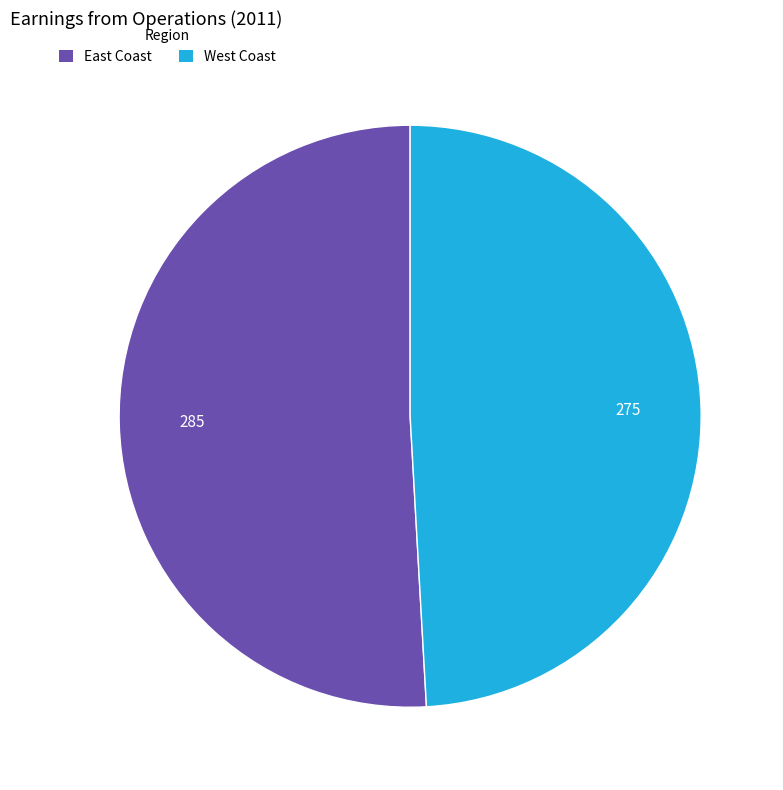

Which slice represents more than half of the pie?

East Coast